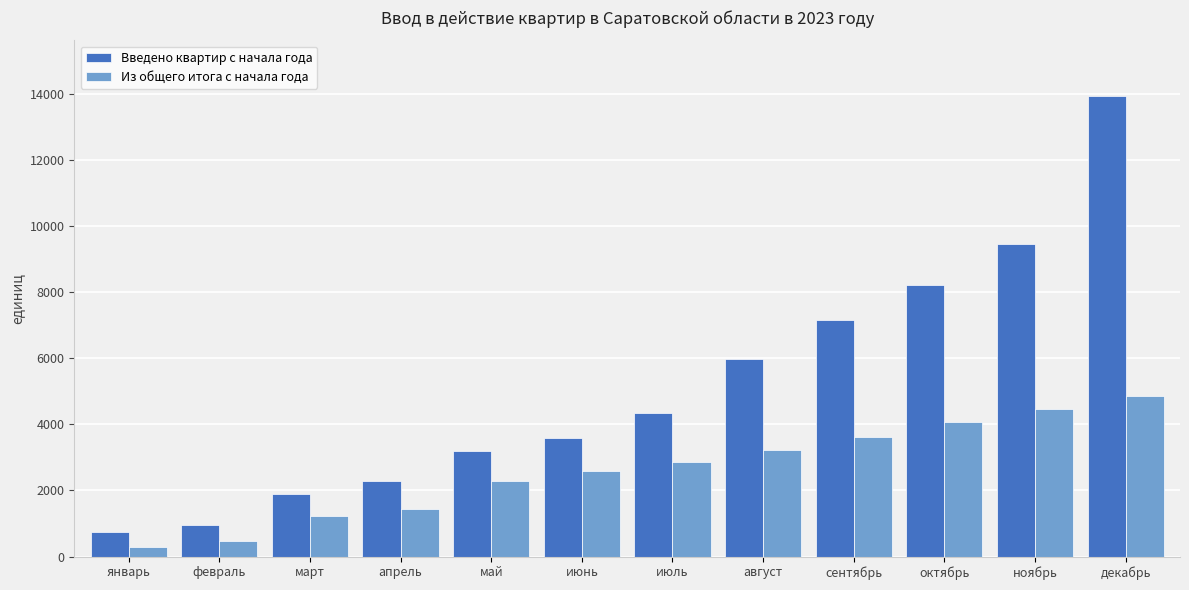

What is the difference between the maximum and second lowest values in the Из общего итога с начала года series?

4376